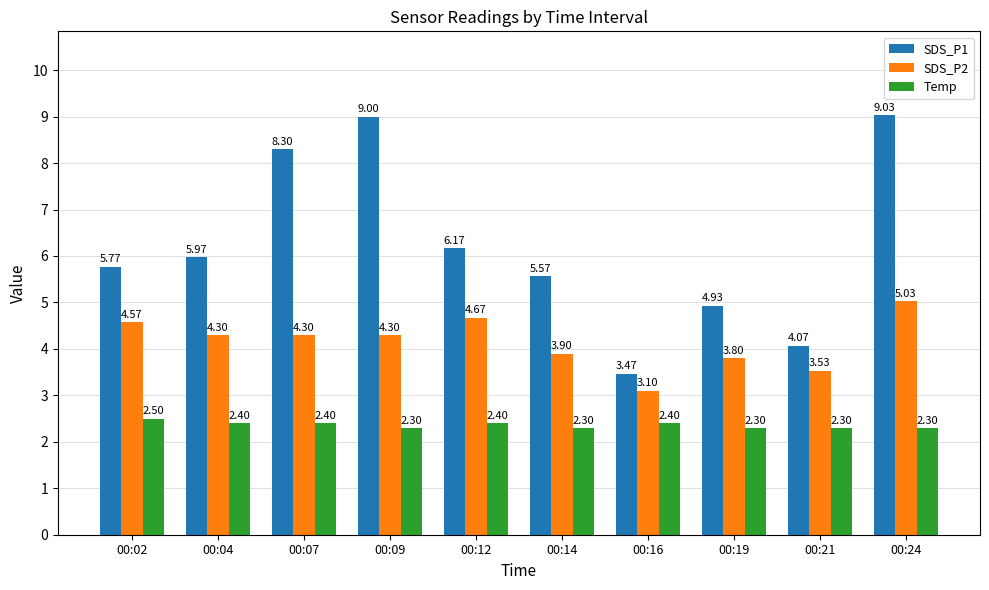

Where is SDS_P2 nearest to the value 4?

00:14